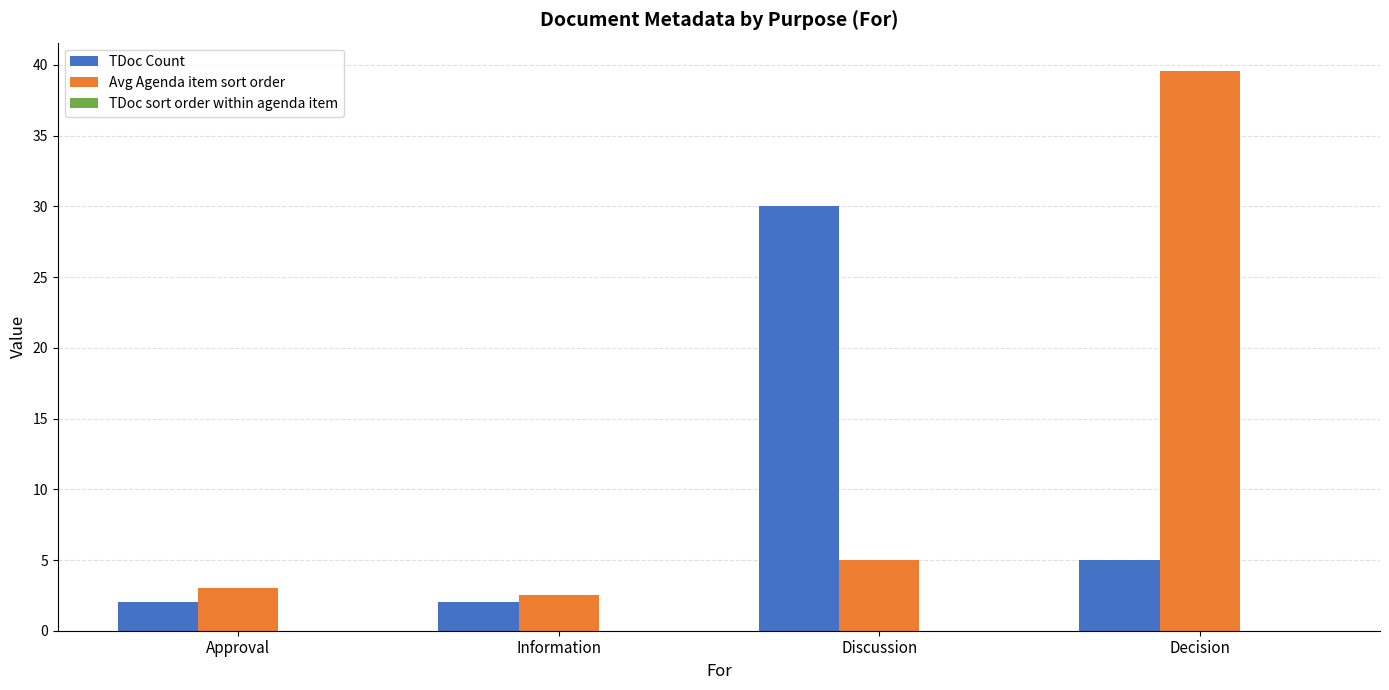

Which series has the largest range (max minus min)?

Avg Agenda item sort order